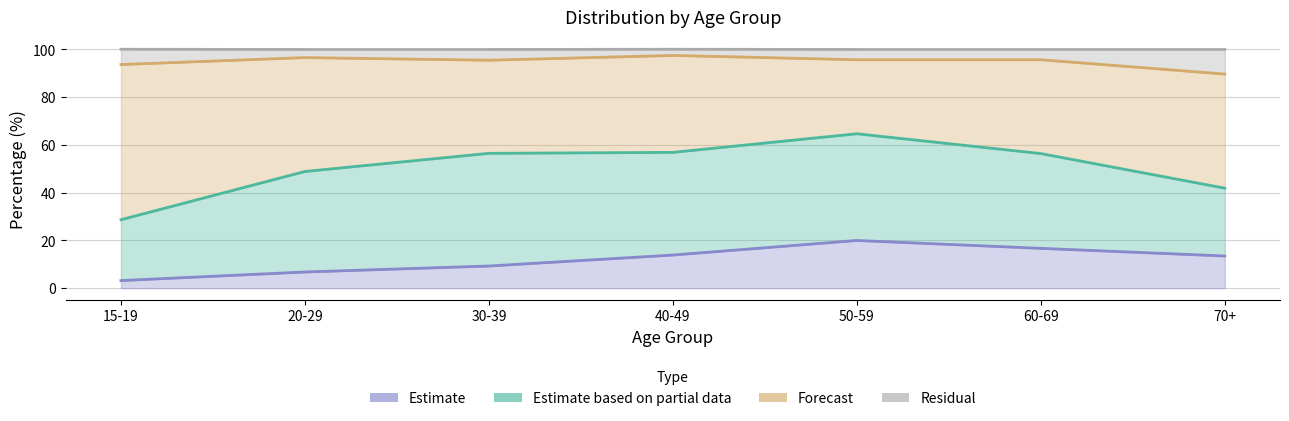

The col_6 series shows 0.7 at 15-19. True or false?

False